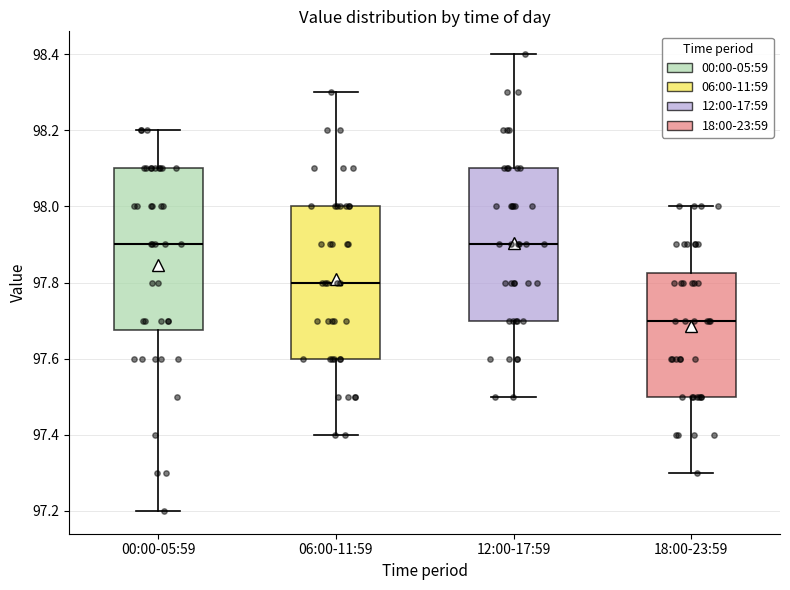

Reading left to right, read every box against the y-axis: the position of its median line, the range the box covers, and the ends of its whiskers. The values are not printed on the chart, so give them approximately, as read against the axis.

00:00-05:59: median 97.90, box 97.68 to 98.10, whiskers 97.20 to 98.20
06:00-11:59: median 97.80, box 97.60 to 98.00, whiskers 97.40 to 98.30
12:00-17:59: median 97.90, box 97.70 to 98.10, whiskers 97.50 to 98.40
18:00-23:59: median 97.70, box 97.50 to 97.82, whiskers 97.30 to 98.00